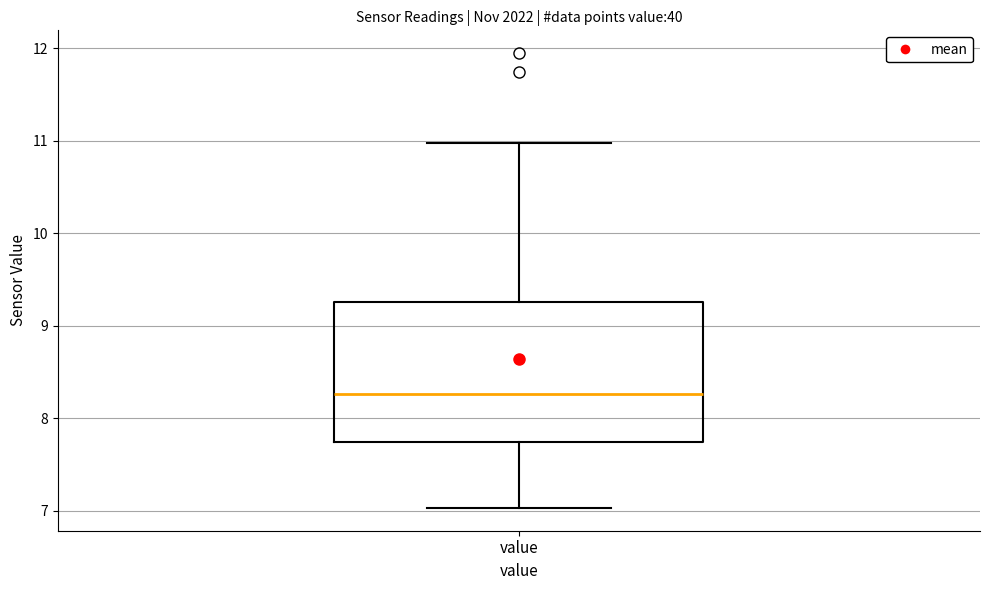

Where does the upper whisker of the box for value end on the y-axis? The values are not printed on the chart, so give them approximately, as read against the axis.

11.0